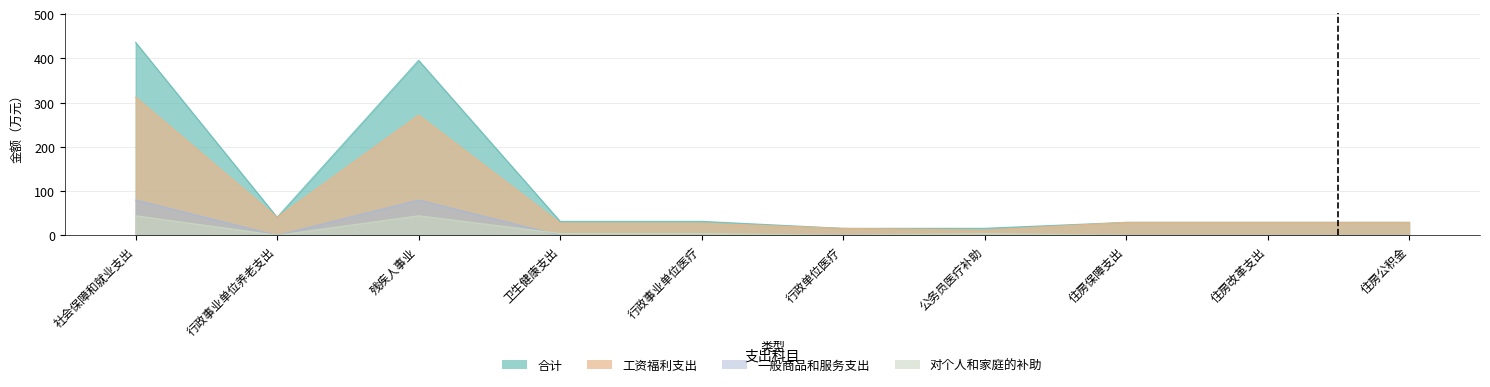

Reading left to right, extract all data points from this chart.

合计: 社会保障和就业支出=435.9	行政事业单位养老支出=40.6	残疾人事业=395.3	卫生健康支出=31.5	行政事业单位医疗=31.5	行政单位医疗=15.7	公务员医疗补助=15.8	住房保障支出=29.3	住房改革支出=29.3	住房公积金=29.3
工资福利支出: 社会保障和就业支出=312.2	行政事业单位养老支出=40.6	残疾人事业=271.5	卫生健康支出=27.4	行政事业单位医疗=27.4	行政单位医疗=15.7	公务员医疗补助=11.7	住房保障支出=29.3	住房改革支出=29.3	住房公积金=29.3
一般商品和服务支出: 社会保障和就业支出=79.6	行政事业单位养老支出=0.0	残疾人事业=79.6	卫生健康支出=0.0	行政事业单位医疗=0.0	行政单位医疗=0.0	公务员医疗补助=0.0	住房保障支出=0.0	住房改革支出=0.0	住房公积金=0.0
对个人和家庭的补助: 社会保障和就业支出=44.2	行政事业单位养老支出=0.0	残疾人事业=44.2	卫生健康支出=4.1	行政事业单位医疗=4.1	行政单位医疗=0.0	公务员医疗补助=4.1	住房保障支出=0.0	住房改革支出=0.0	住房公积金=0.0